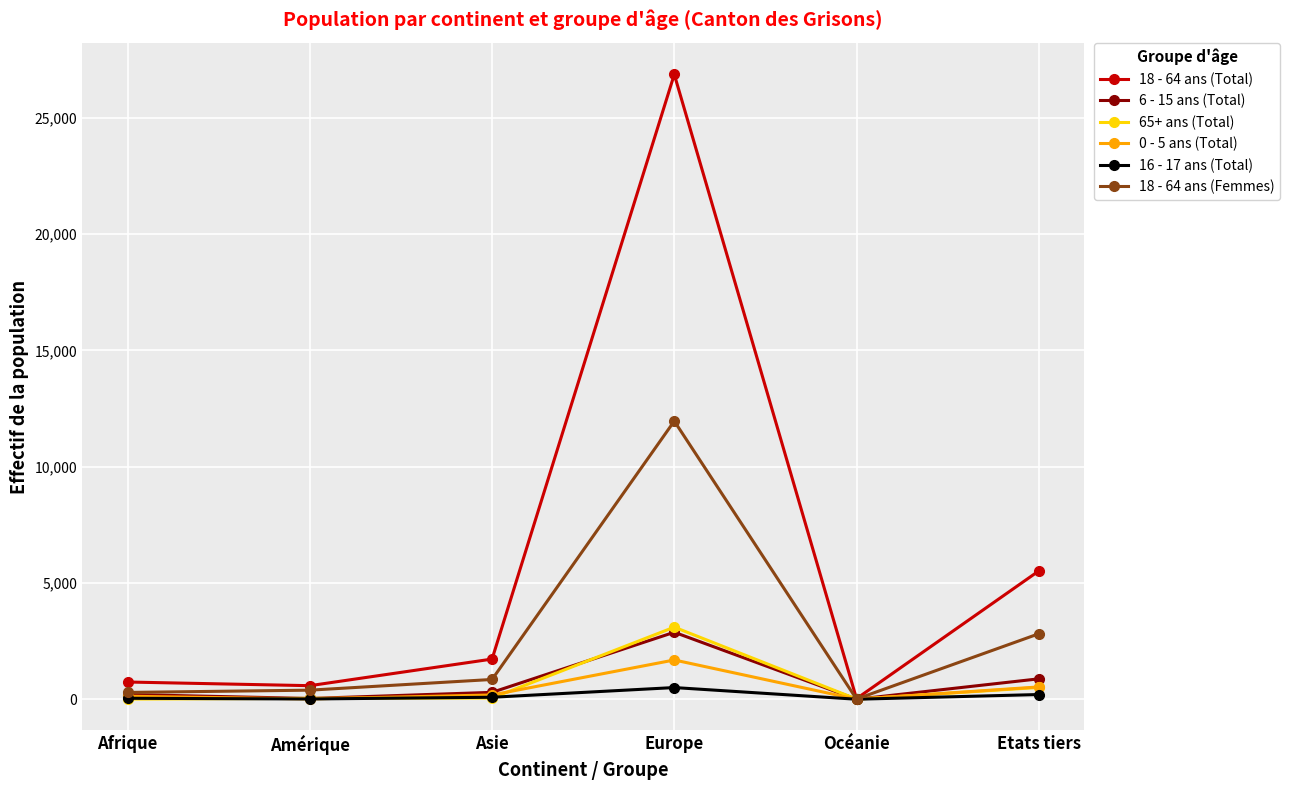

True or false: 18 - 64 ans (Femmes) has a value of 784 at Etats tiers.

False